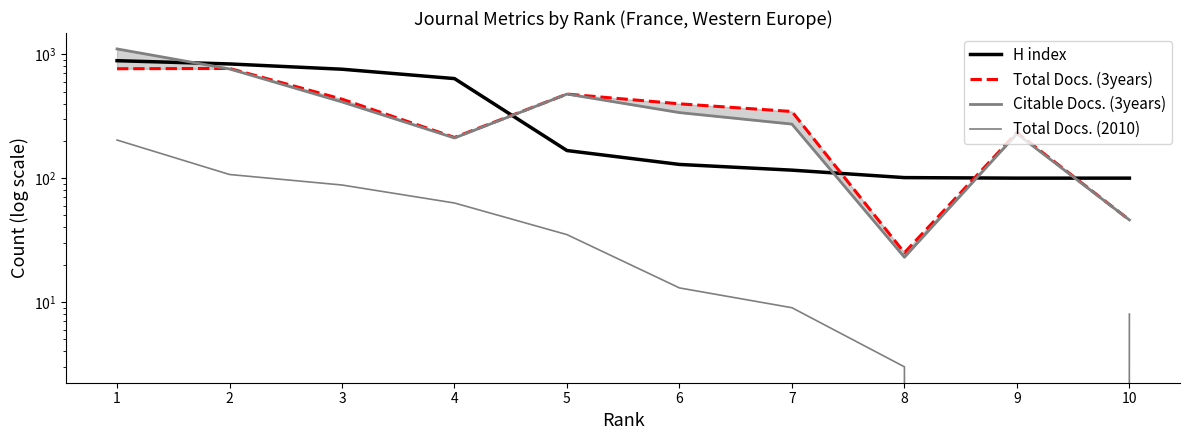

The Total Docs. (2010) series shows 57 at 2. True or false?

False